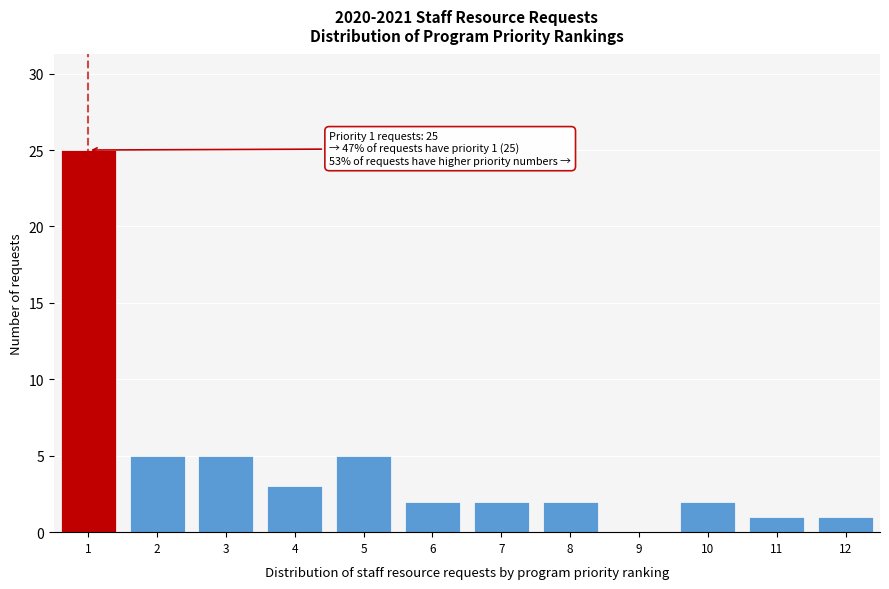

Over which range of the x-axis is the bar tallest?

0.5 to 1.5